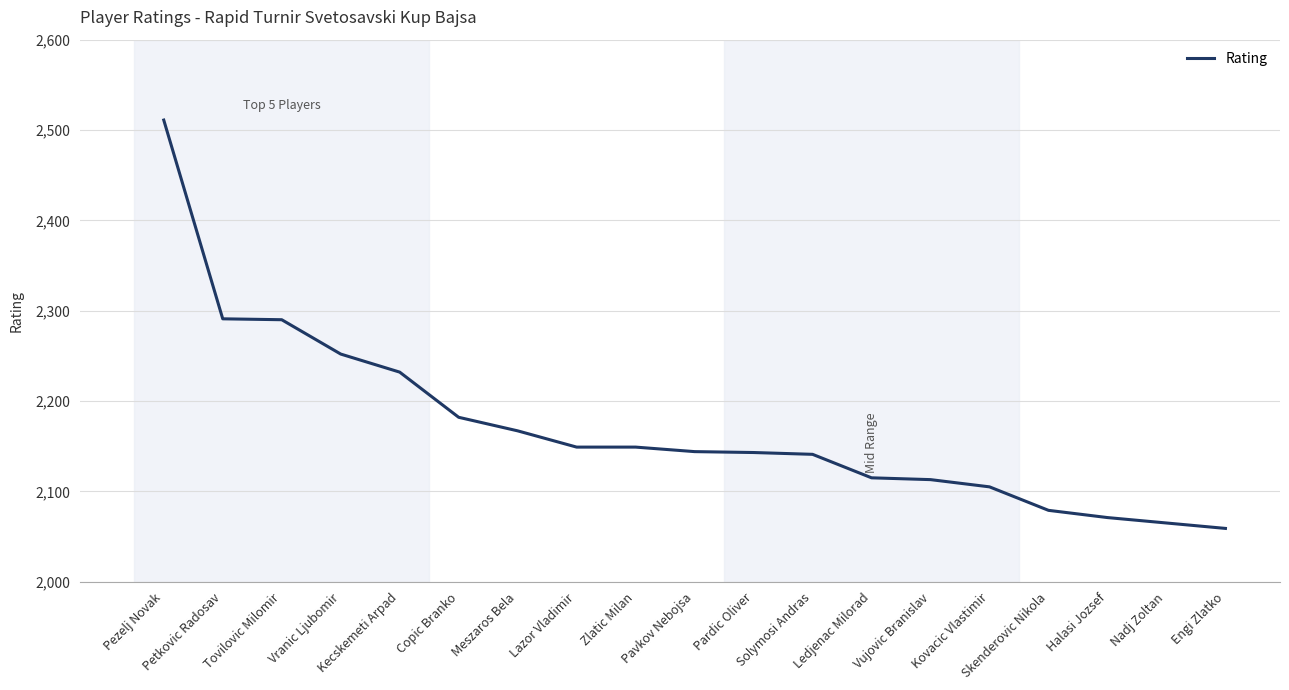

What is the difference between the maximum and minimum values?

452